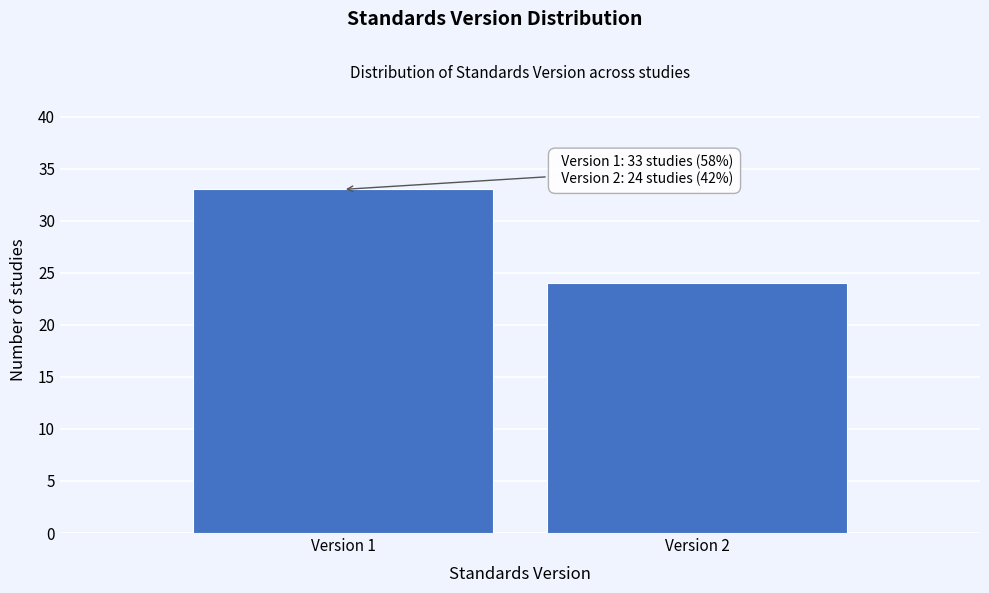

Reading left to right, transcribe all the data shown in this chart.

33	24